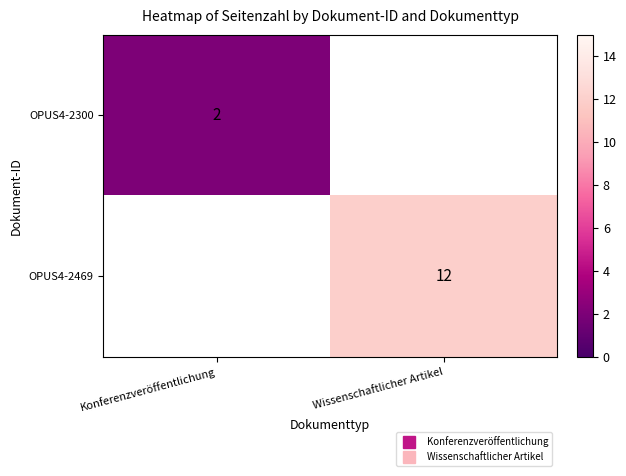

At which category is the sum across all series the highest?

Wissenschaftlicher Artikel